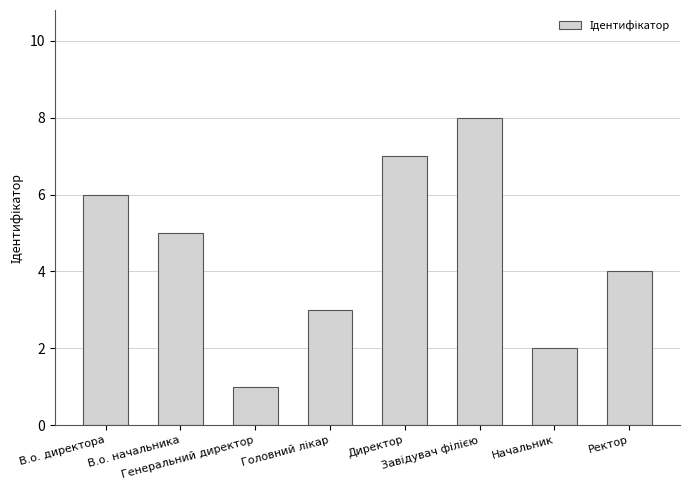

What is the difference between the second highest and minimum values?

6